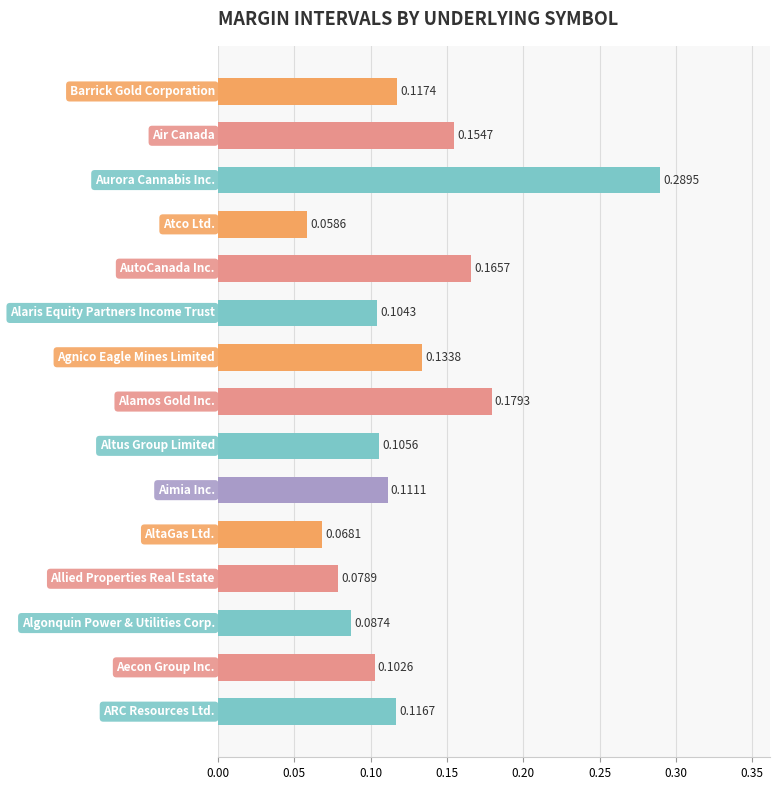

What is the difference between the second highest and minimum values?

0.1